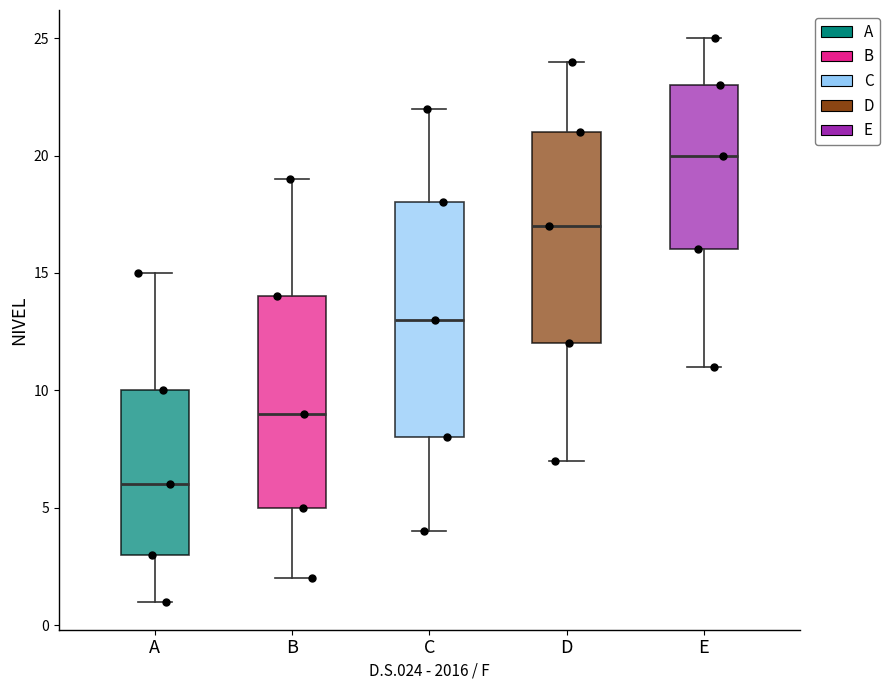

Which box has the highest median line?

E